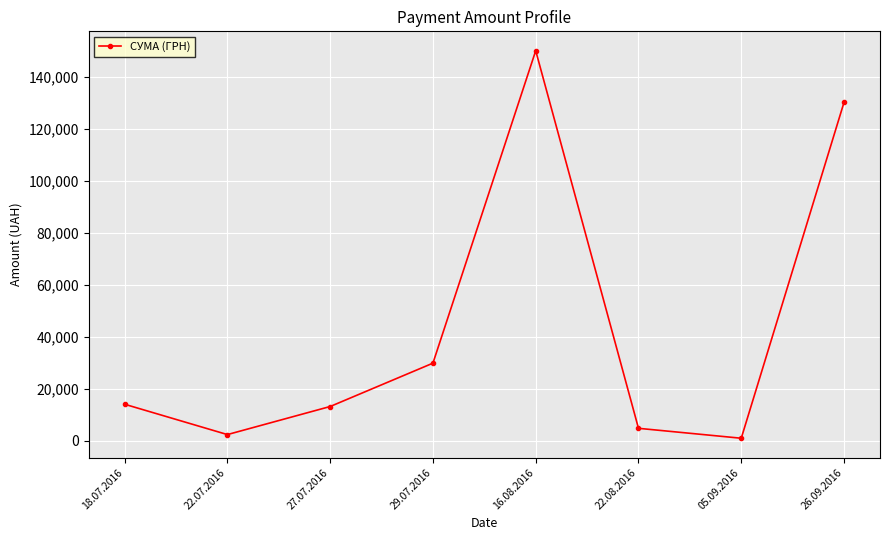

Is it true that the value at 18.07.2016 is 14071.0?

True